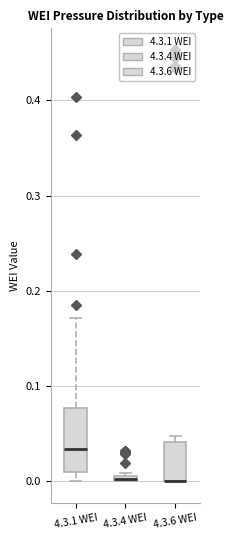

Where is the lower edge of the box for 4.3.4 WEI on the y-axis? The values are not printed on the chart, so give them approximately, as read against the axis.

0.00